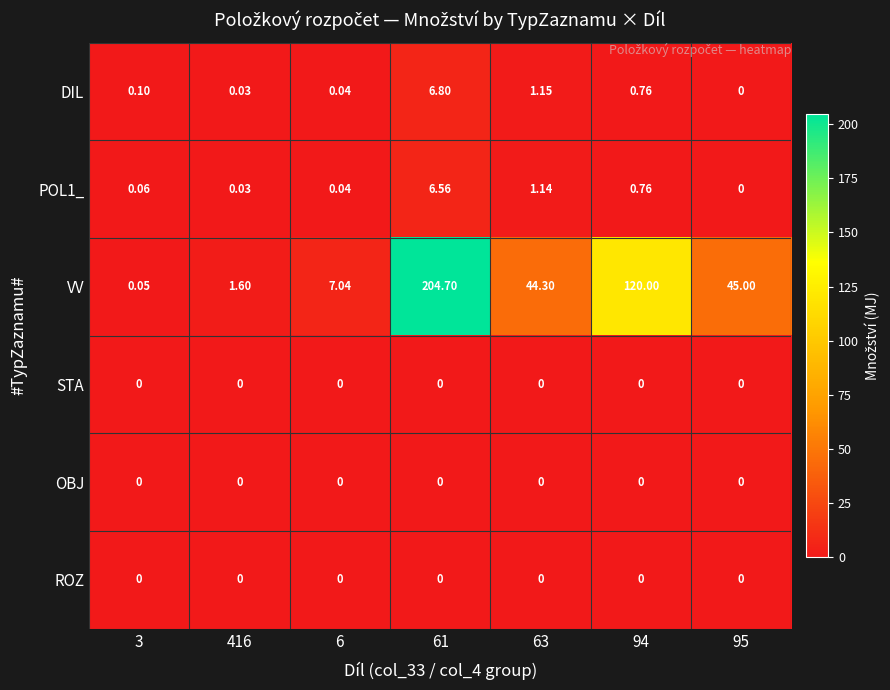

Which series has the largest range (max minus min)?

VV